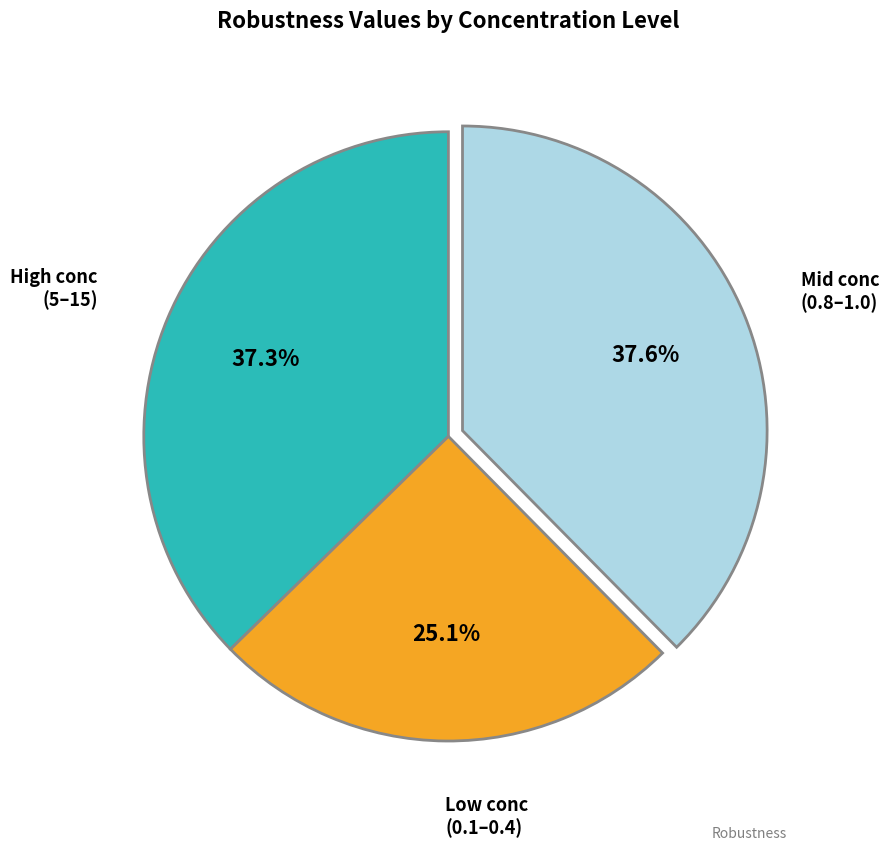

Is there a majority slice in this chart?

No